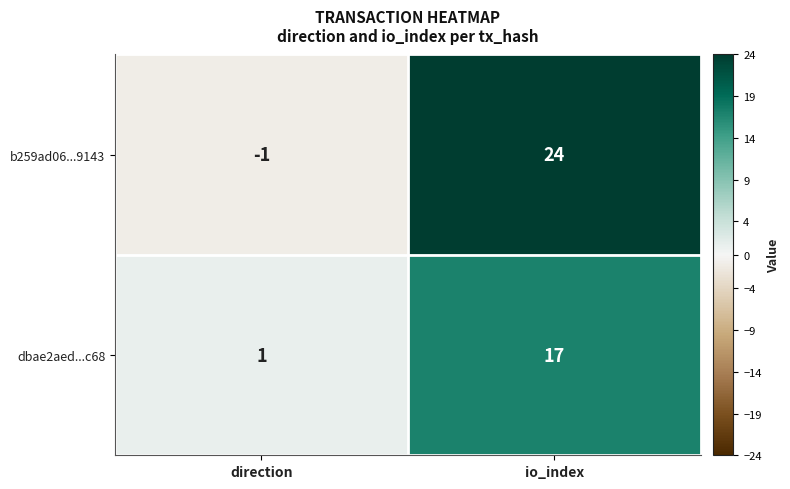

The dbae2aed...c68 series shows 17 at io_index. True or false?

True